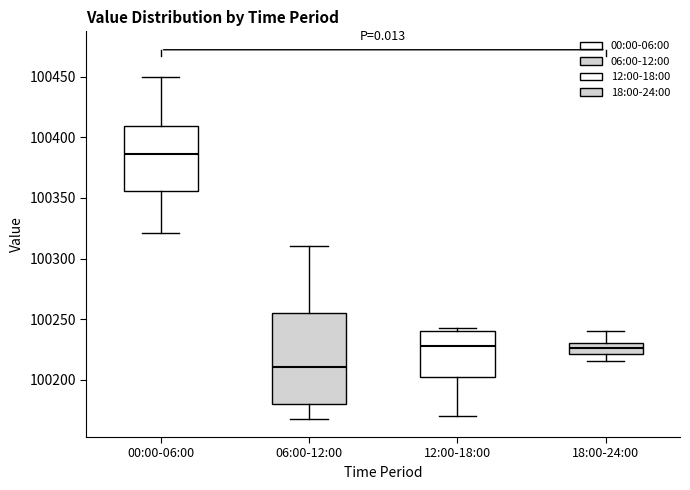

Reading left to right, transcribe this box plot: for each box, give where its median line is, the range the box spans, and where its two whiskers end, as read against the y-axis. The values are not printed on the chart, so give them approximately, as read against the axis.

00:00-06:00: median 100385, box 100355 to 100410, whiskers 100320 to 100450
06:00-12:00: median 100210, box 100180 to 100255, whiskers 100170 to 100310
12:00-18:00: median 100230, box 100200 to 100240, whiskers 100170 to 100245
18:00-24:00: median 100225, box 100220 to 100230, whiskers 100215 to 100240